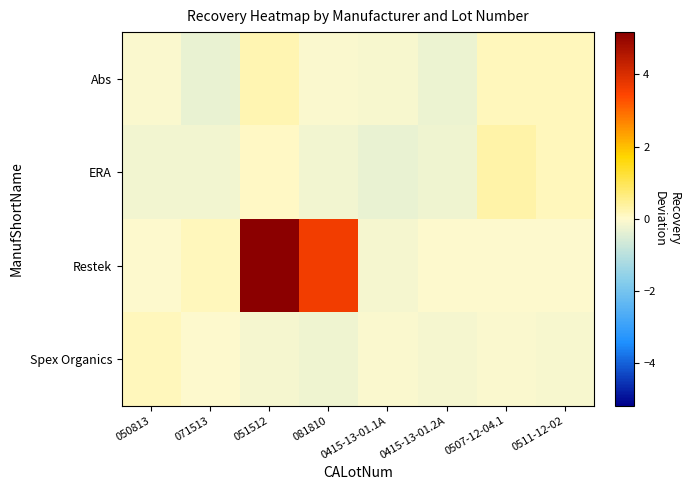

Which series has the largest range (max minus min)?

Restek